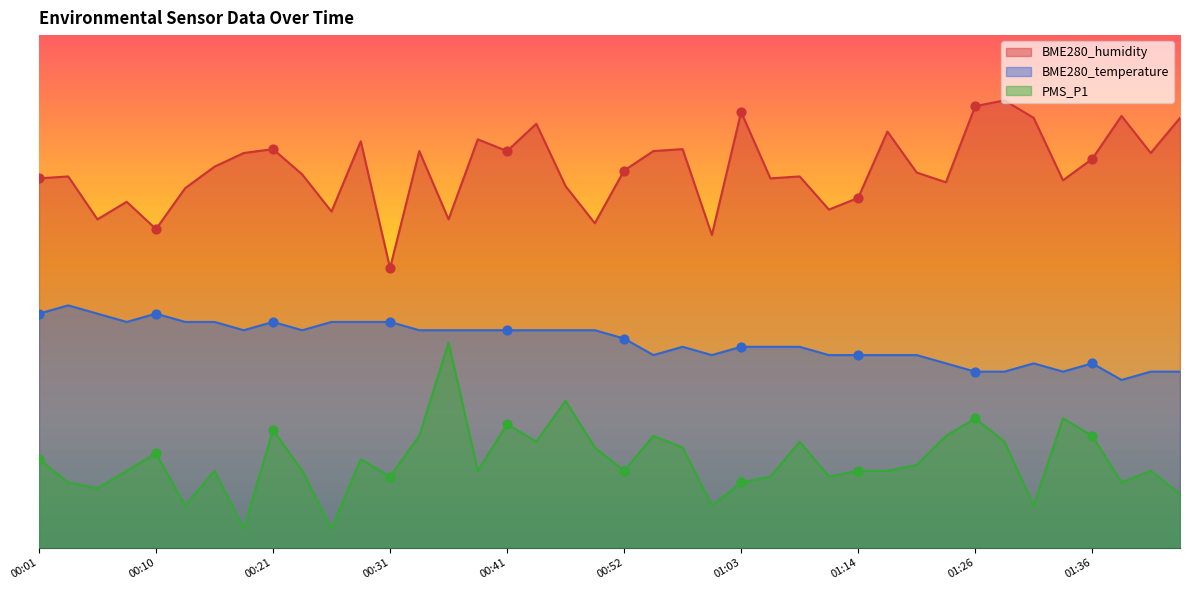

At how many categories does at least one series exceed 47?

2